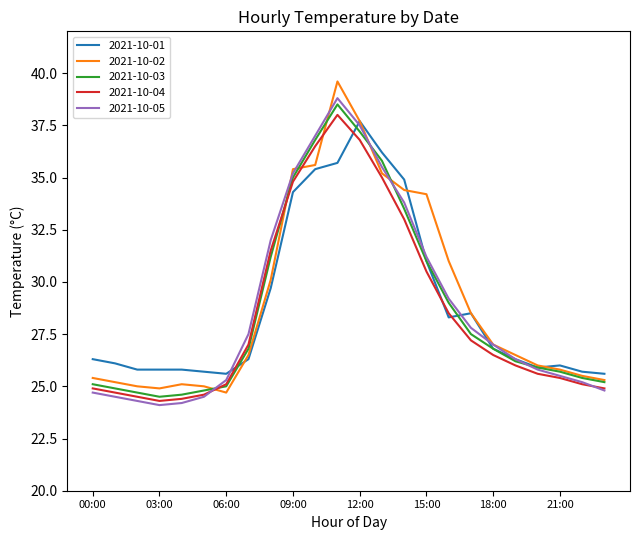

Which series has the largest range (max minus min)?

2021-10-02